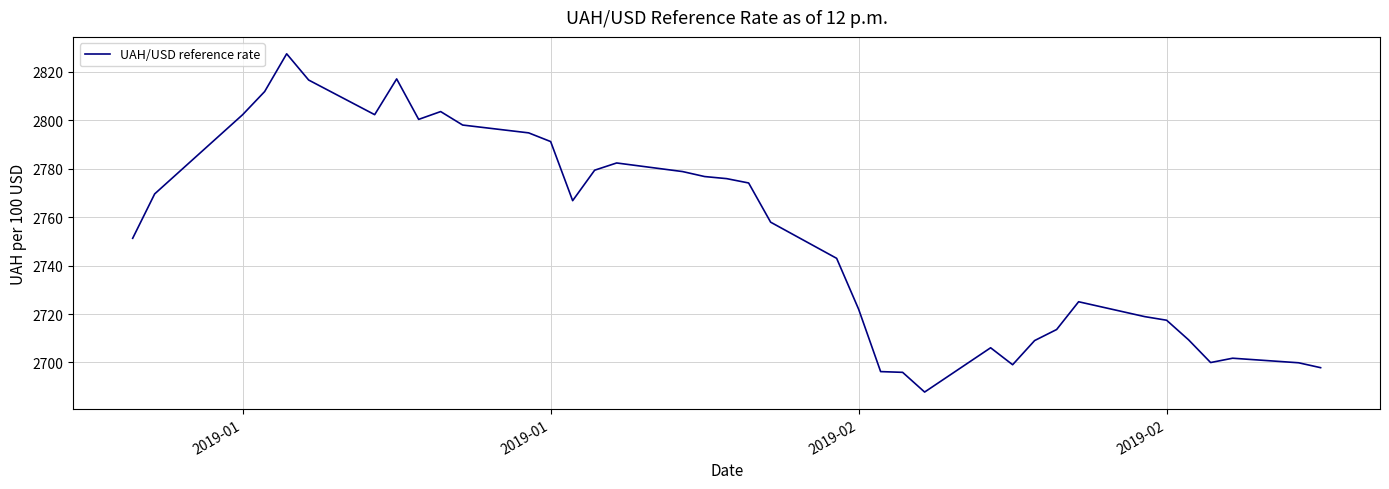

What is the difference between the maximum and minimum values?

139.8